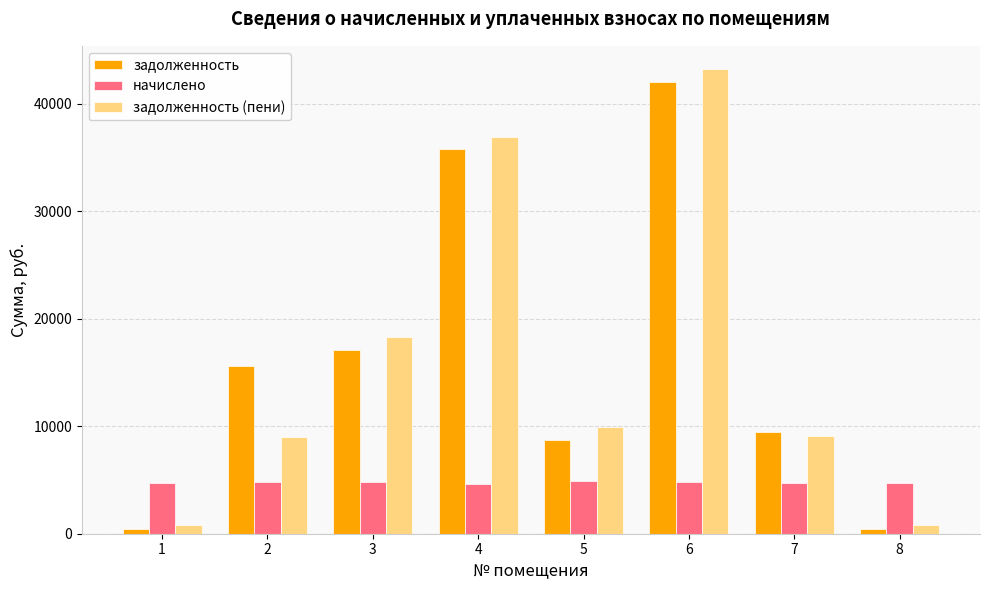

Which series changed the most between 2 and 4?

задолженность (пени)